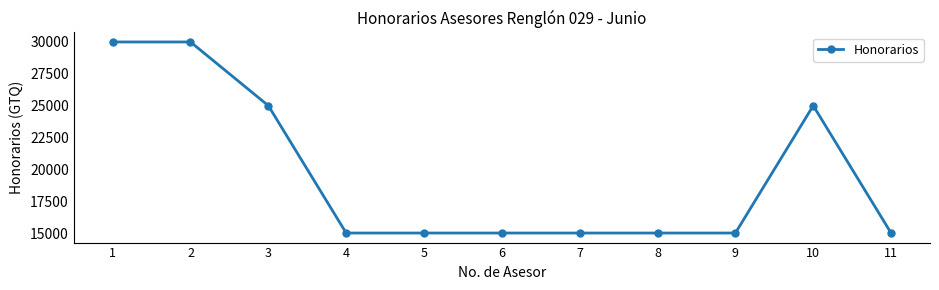

The value at 9 is 9258. True or false?

False